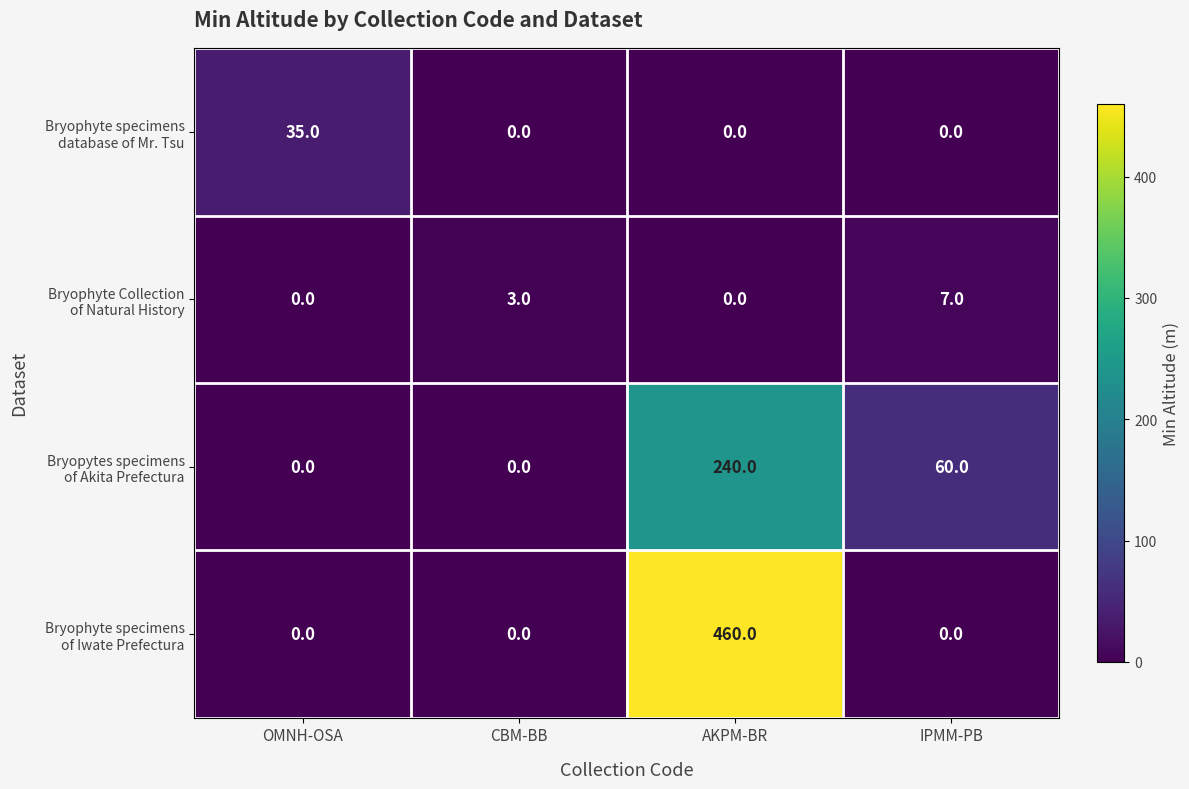

What is the difference between the highest and lowest values at IPMM-PB?

60